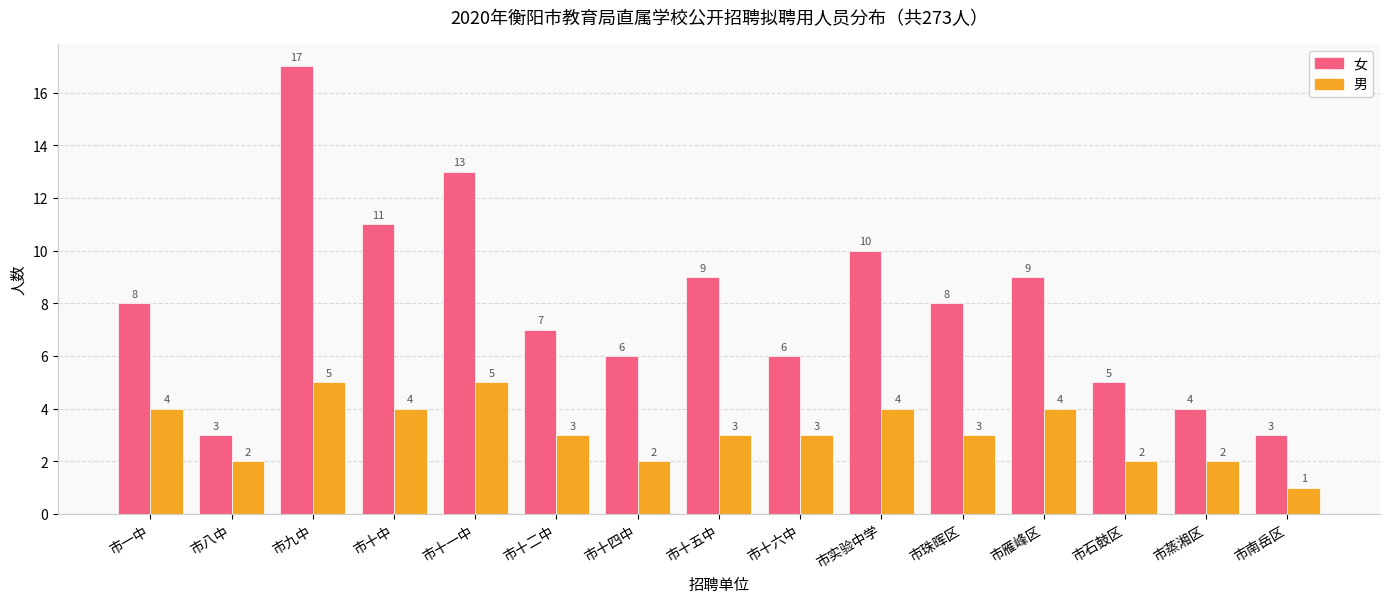

What is the maximum value shown in the chart?

17